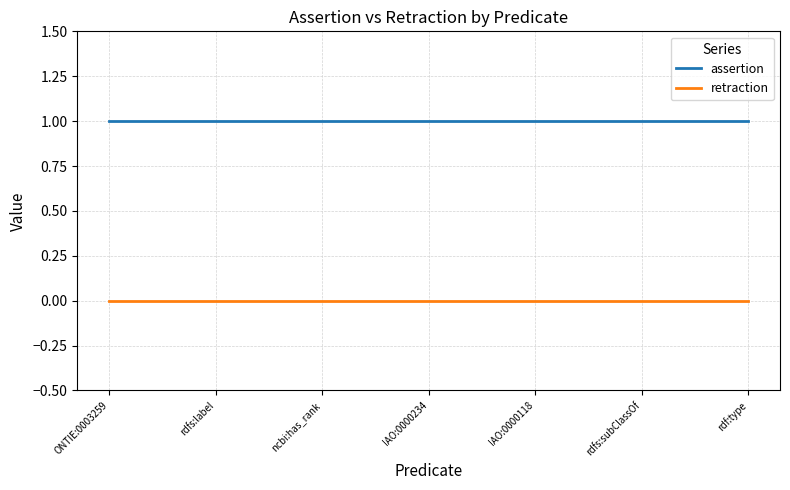

What position from the right is IAO:0000118?

3